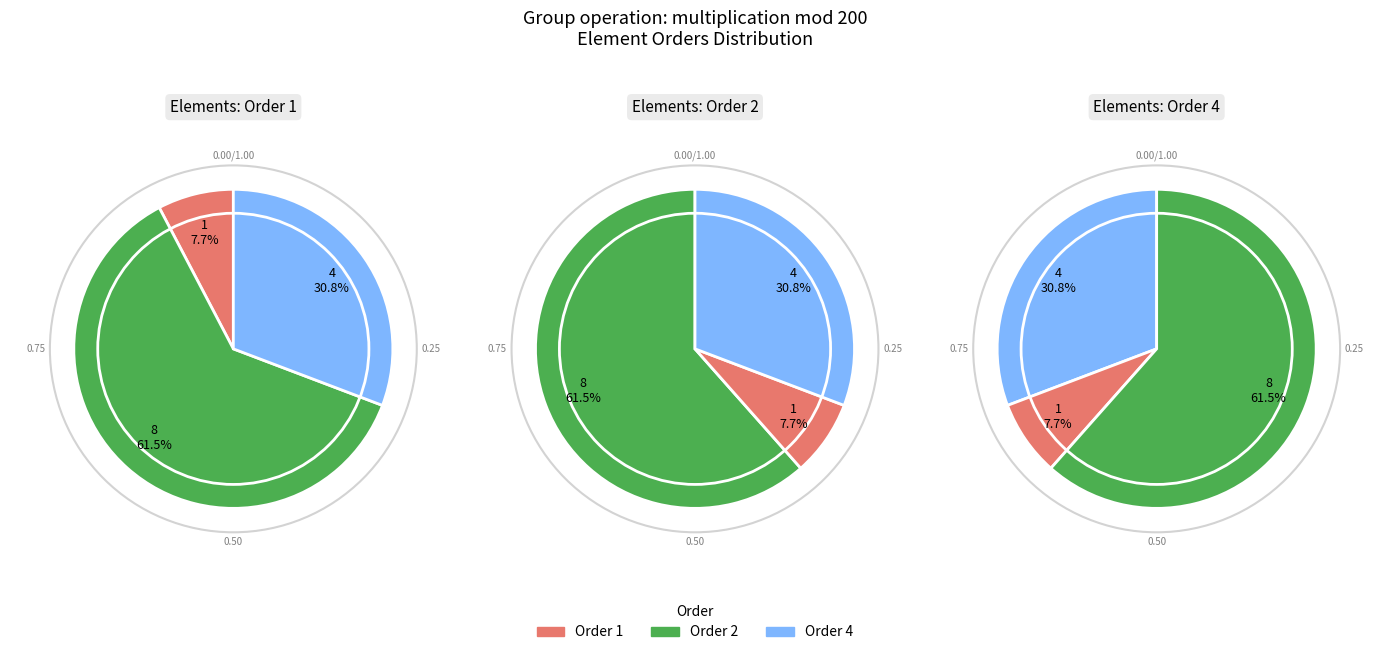

Does 199 account for over 50% of the chart?

No